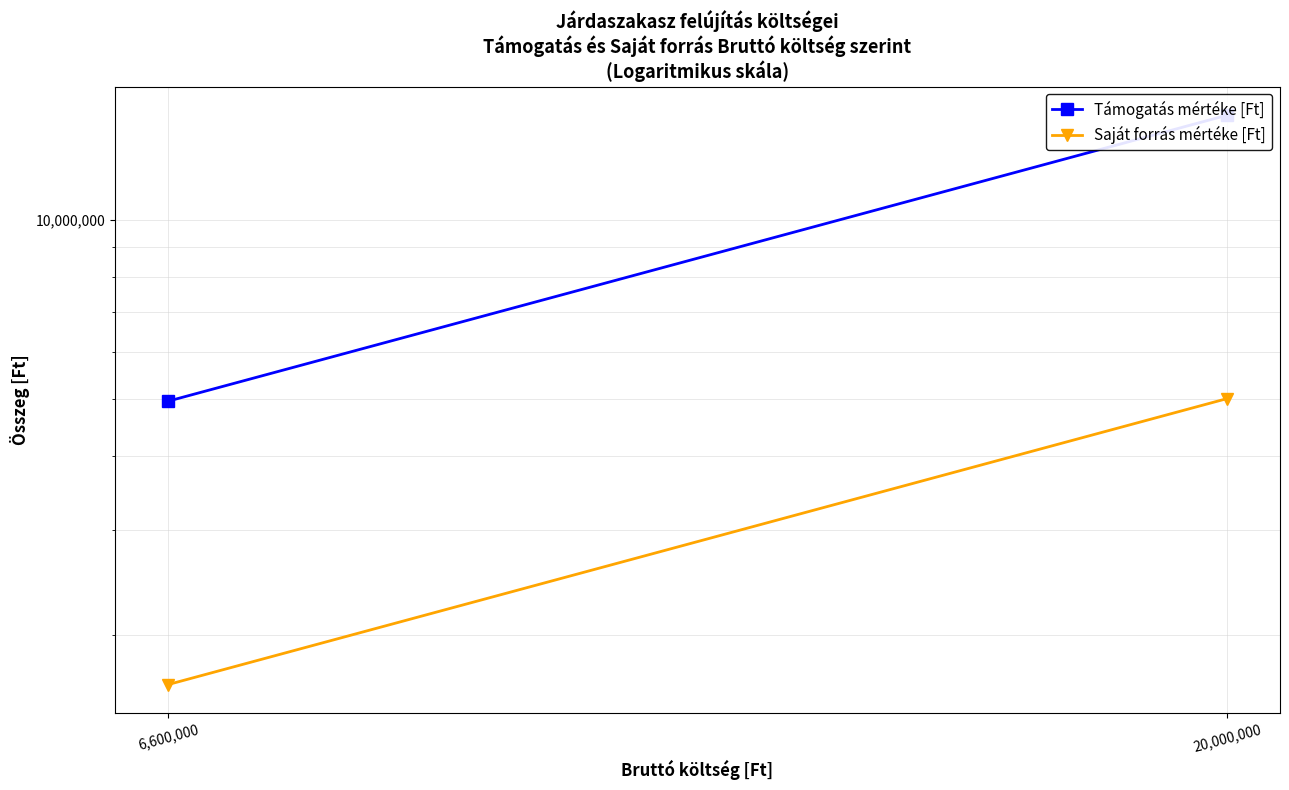

The value of Támogatás mértéke [Ft] at 20,000,000 is 7311263. True or false?

False